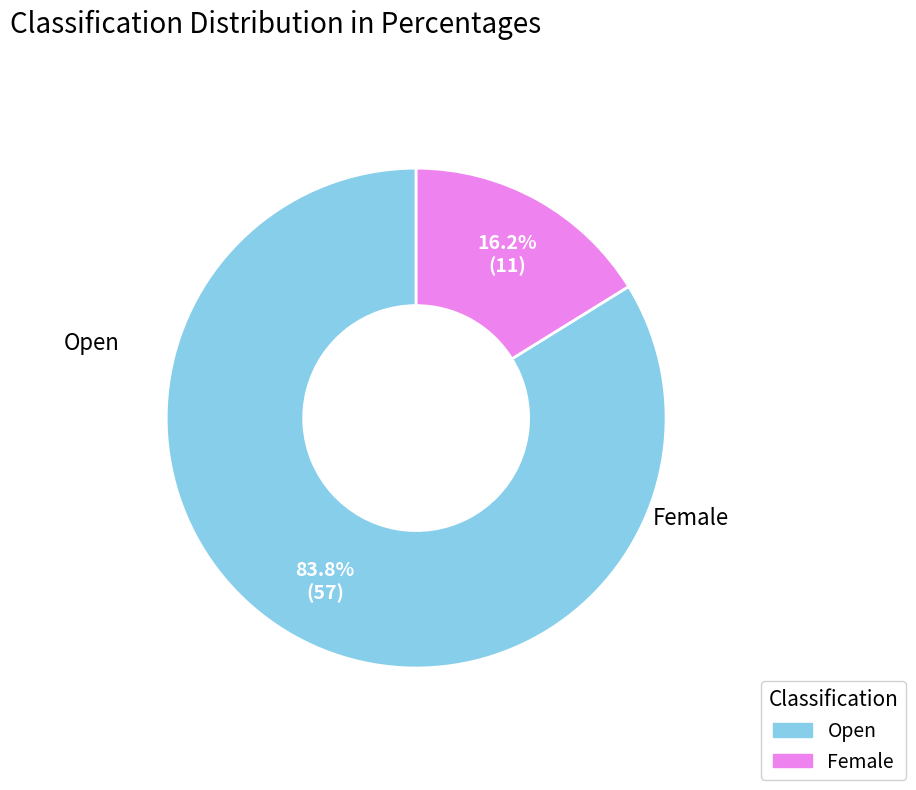

What percentage is the Open slice, to the nearest percent?

84%